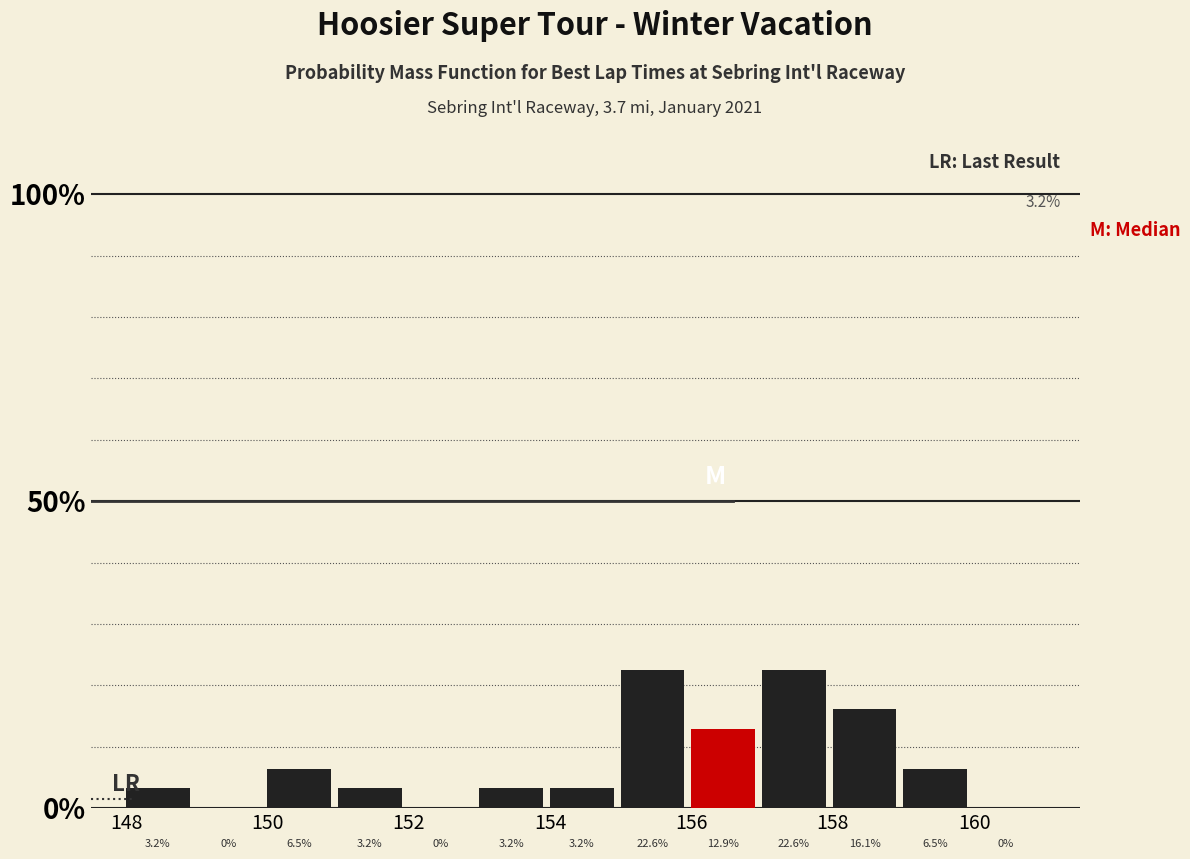

What is the height of the bar covering 150 to 151 on the x-axis?

6.5